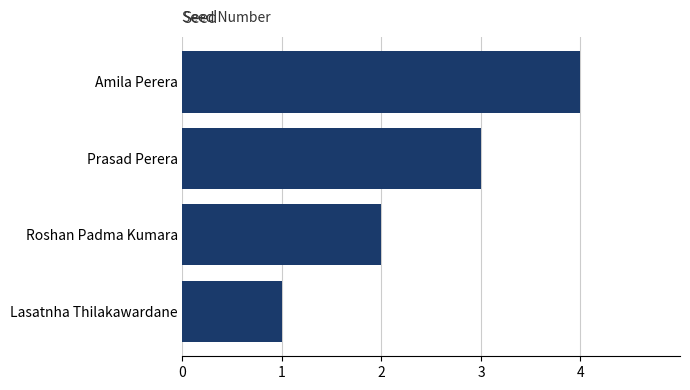

List the labels in order of value, largest first.

Amila Perera, Prasad Perera, Roshan Padma Kumara, Lasatnha Thilakawardane